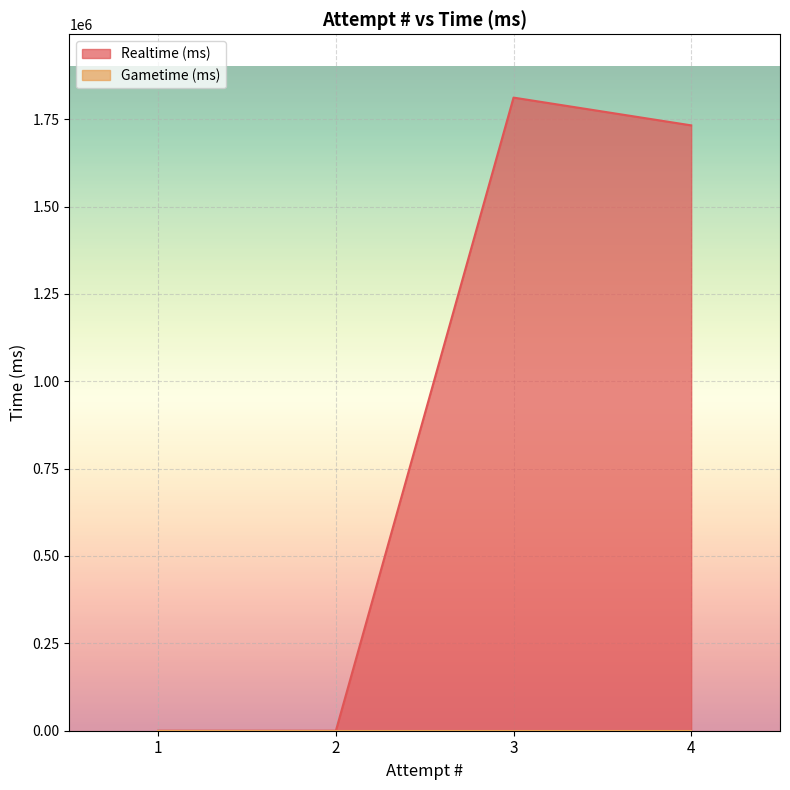

Approximately how many times larger is the value at 4 compared to 3?

1.0